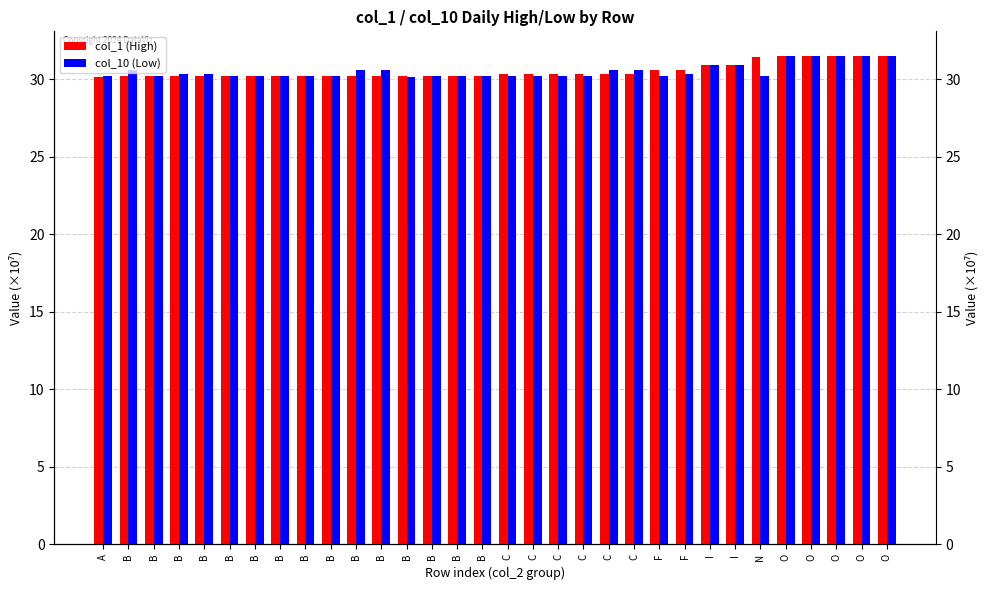

What is the greatest value displayed?

31.5